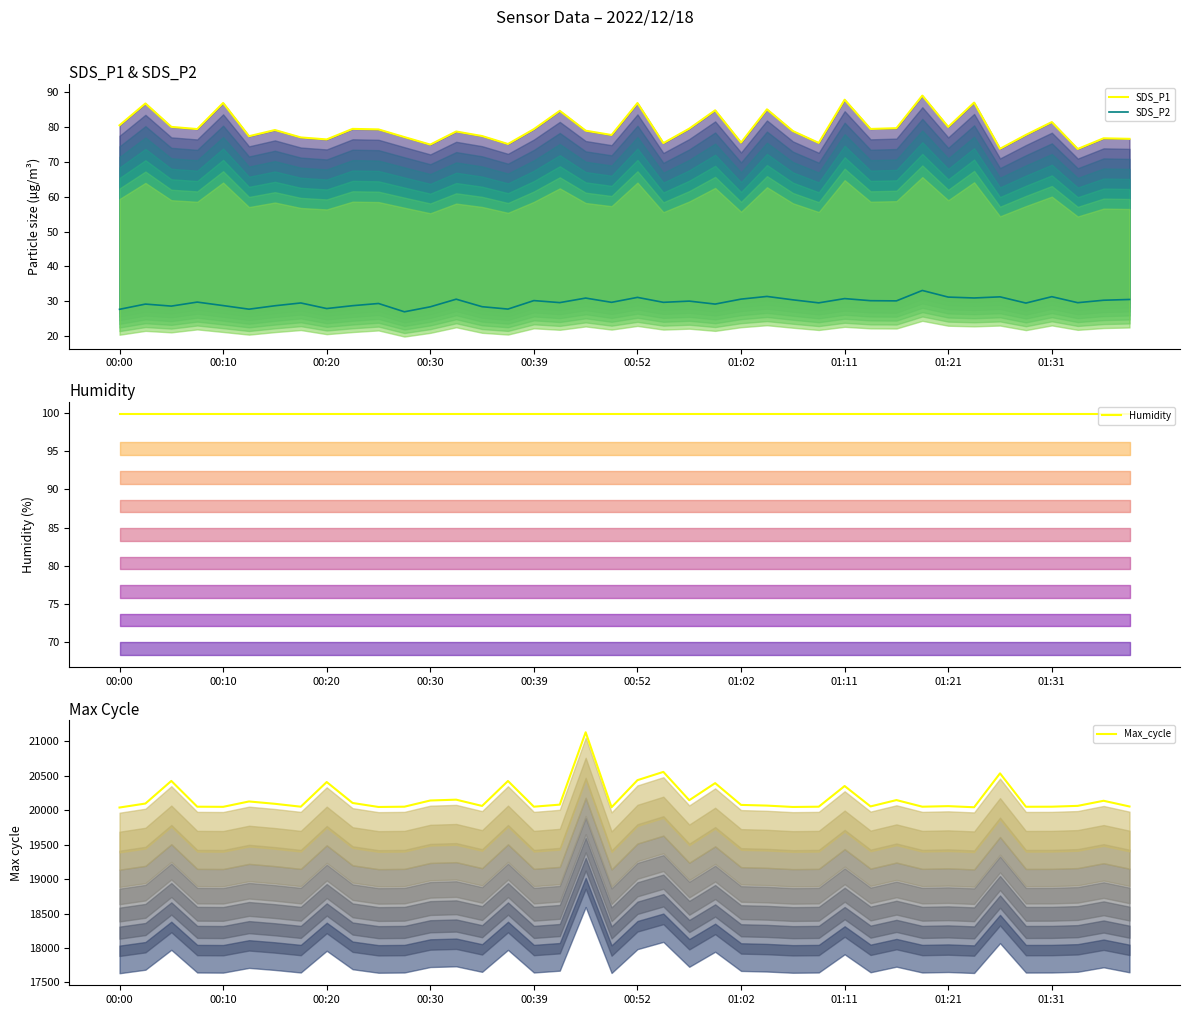

How many values in the Max_cycle series exceed 20076?

19